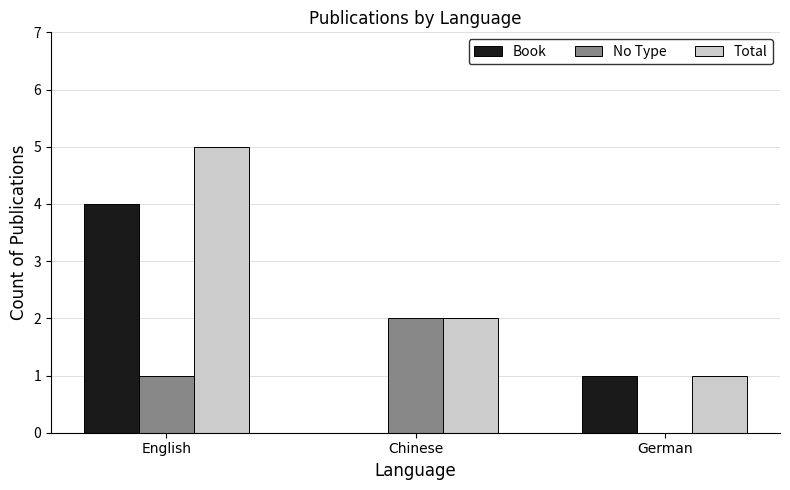

Reading right to left, transcribe all the data shown in this chart.

Book: 1	0	4
No Type: 0	2	1
Total: 1	2	5